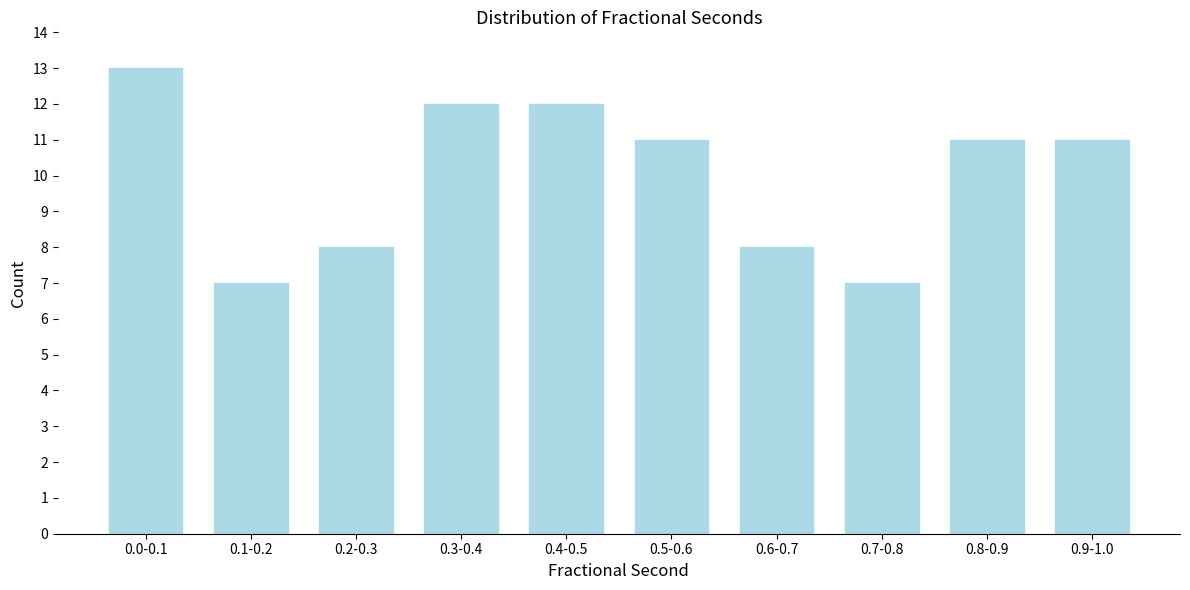

Reading right to left, extract all data points from this chart.

0.9-1.0=11	0.8-0.9=11	0.7-0.8=7	0.6-0.7=8	0.5-0.6=11	0.4-0.5=12	0.3-0.4=12	0.2-0.3=8	0.1-0.2=7	0.0-0.1=13